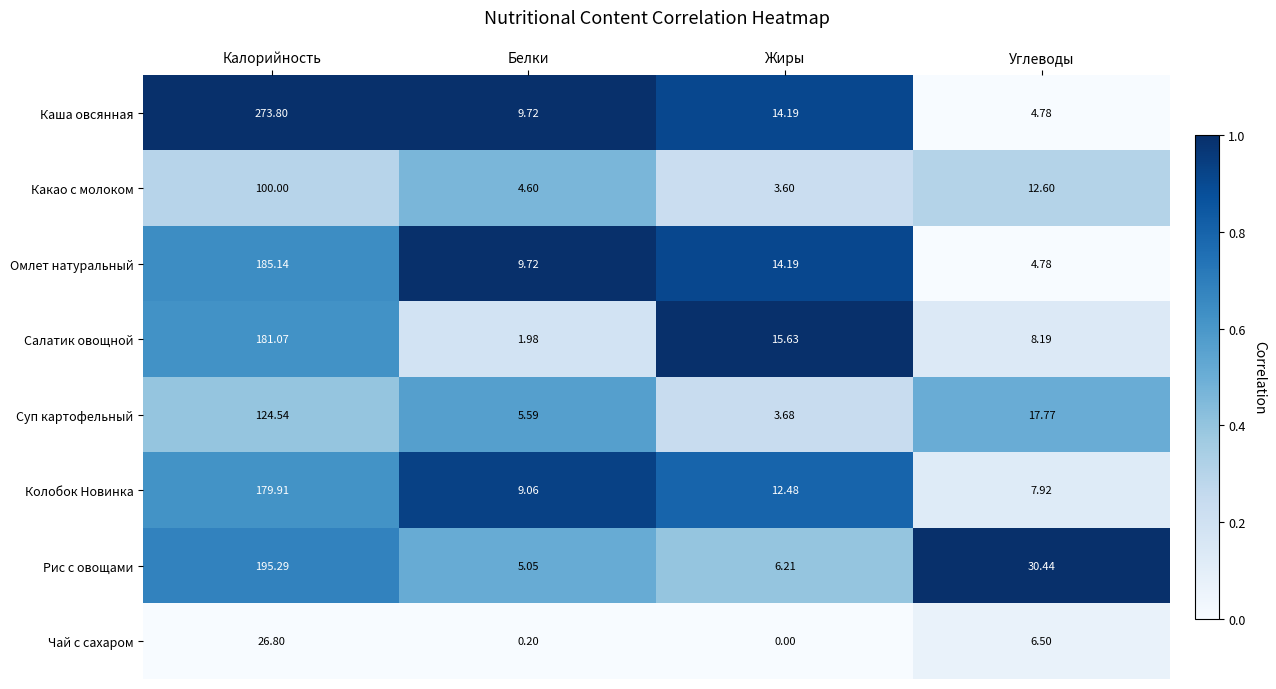

At which label does Суп картофельный reach its peak?

Калорийность